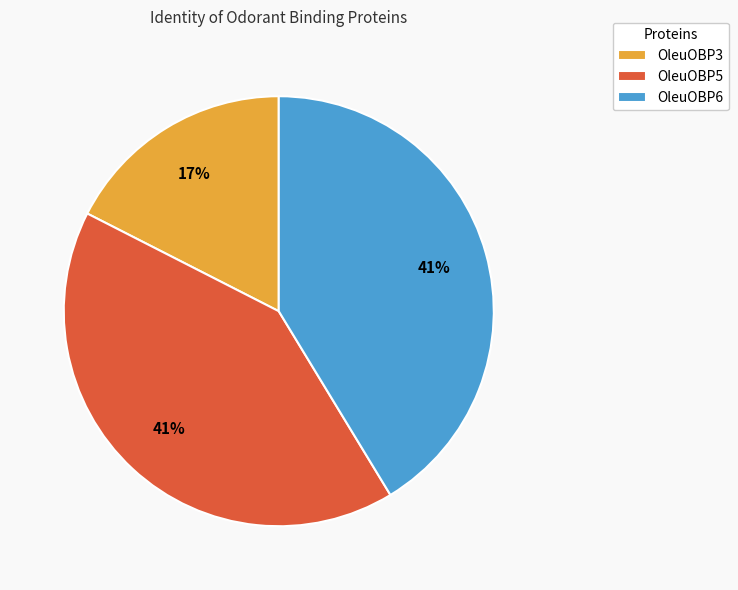

Does OleuOBP3 account for over 50% of the chart?

No